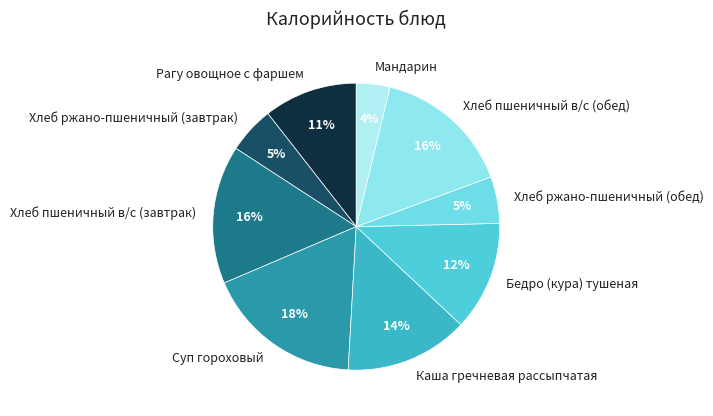

Count the number of slices in the pie.

9